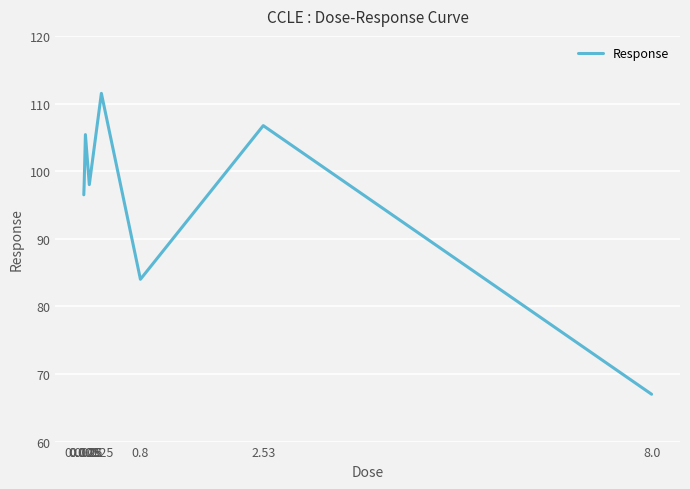

Which label corresponds to the smallest value in the chart?

8.0